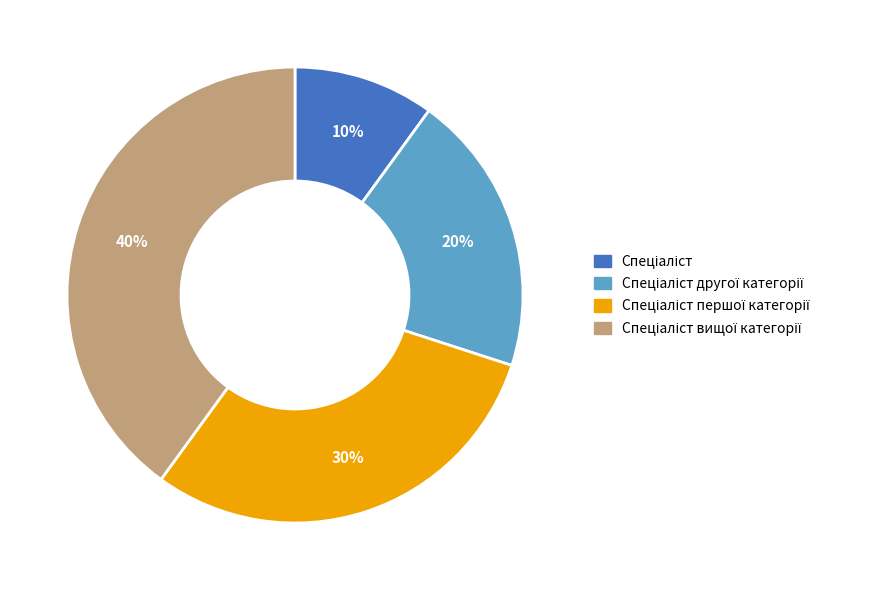

To the nearest percent, what is the average slice percentage?

25%